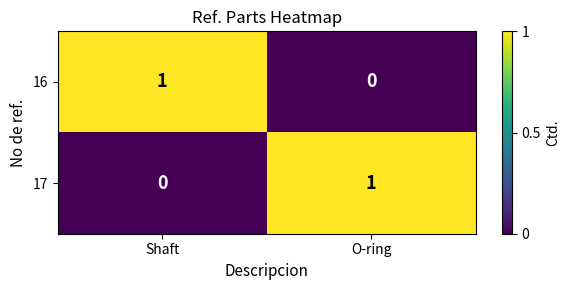

At how many categories does at least one series exceed 0?

2